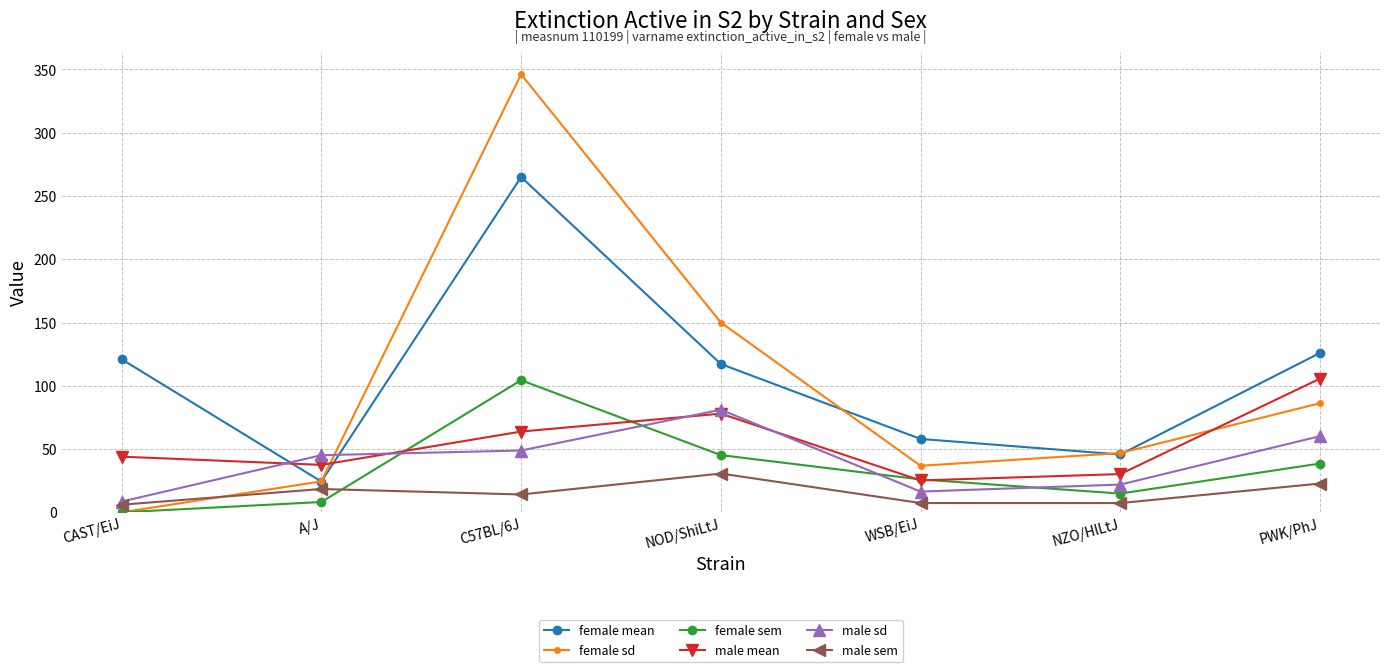

True or false: female mean has a value of 24.3 at A/J.

True